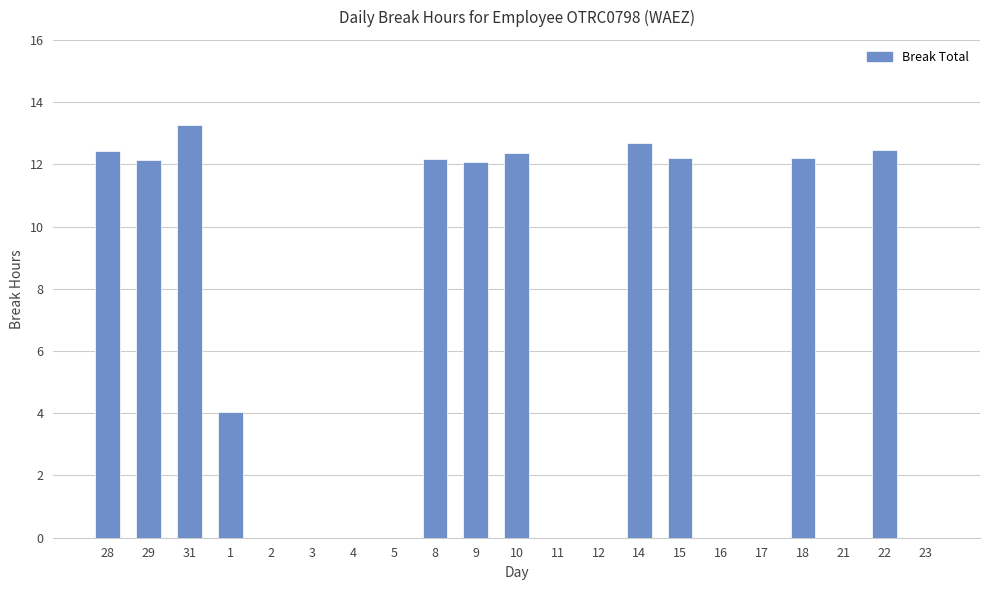

Are the bars horizontal?

No